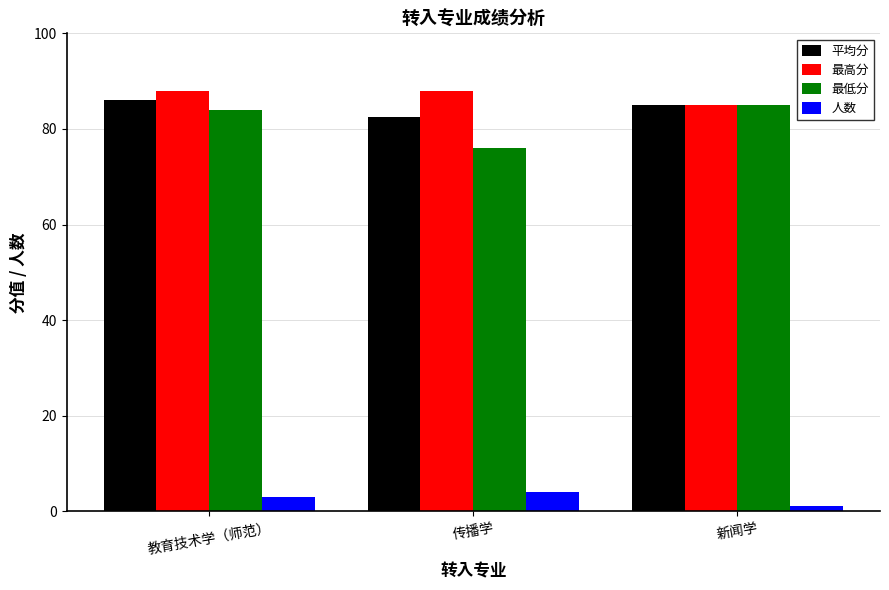

What is the minimum value for 最低分?

76.0